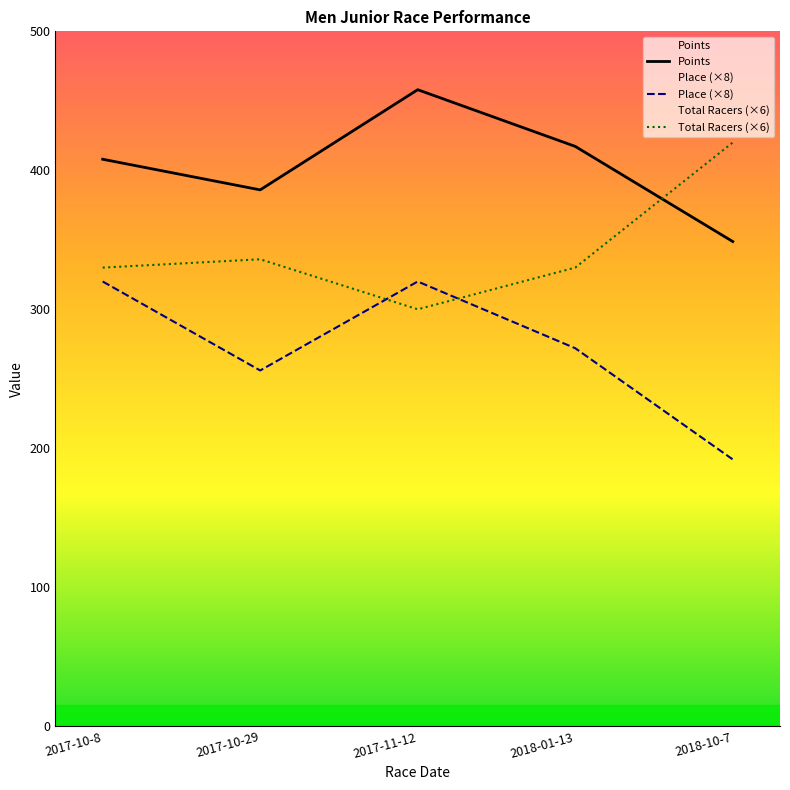

Which series has the largest range (max minus min)?

Place (×8)